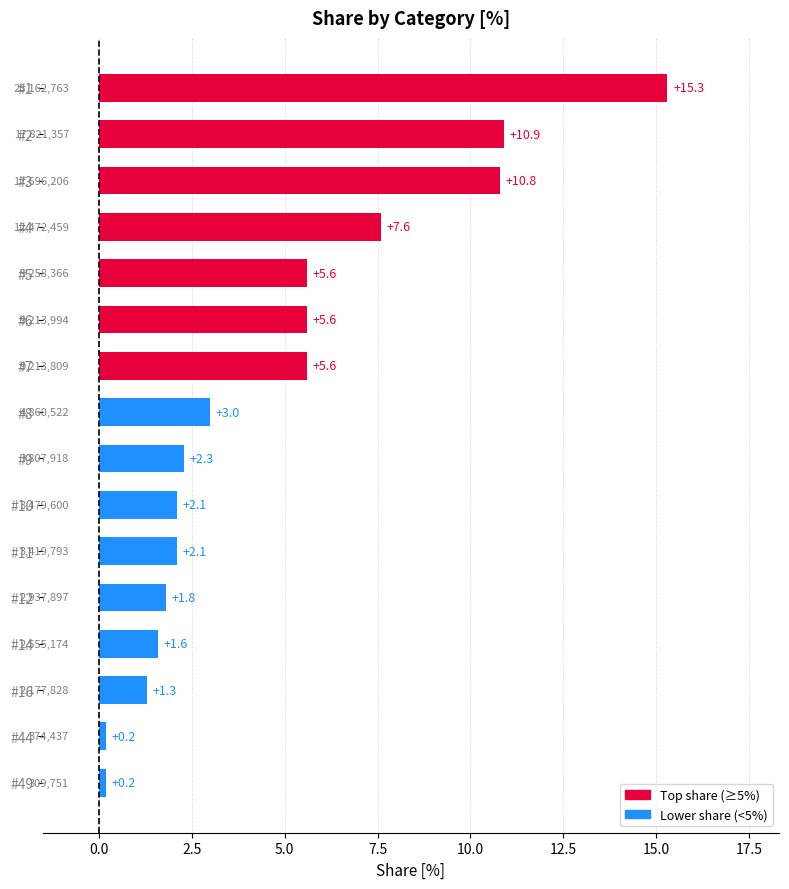

Is it true that the value at #49 is 0.2?

True